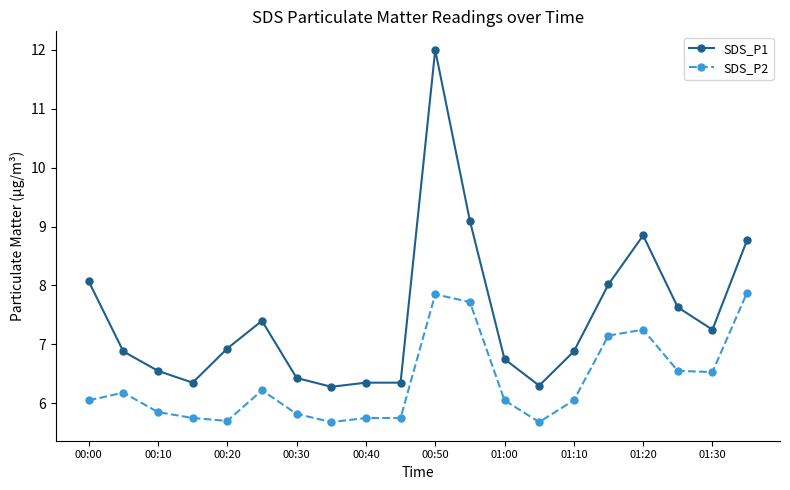

What is the lowest value of the SDS_P2 series?

5.7